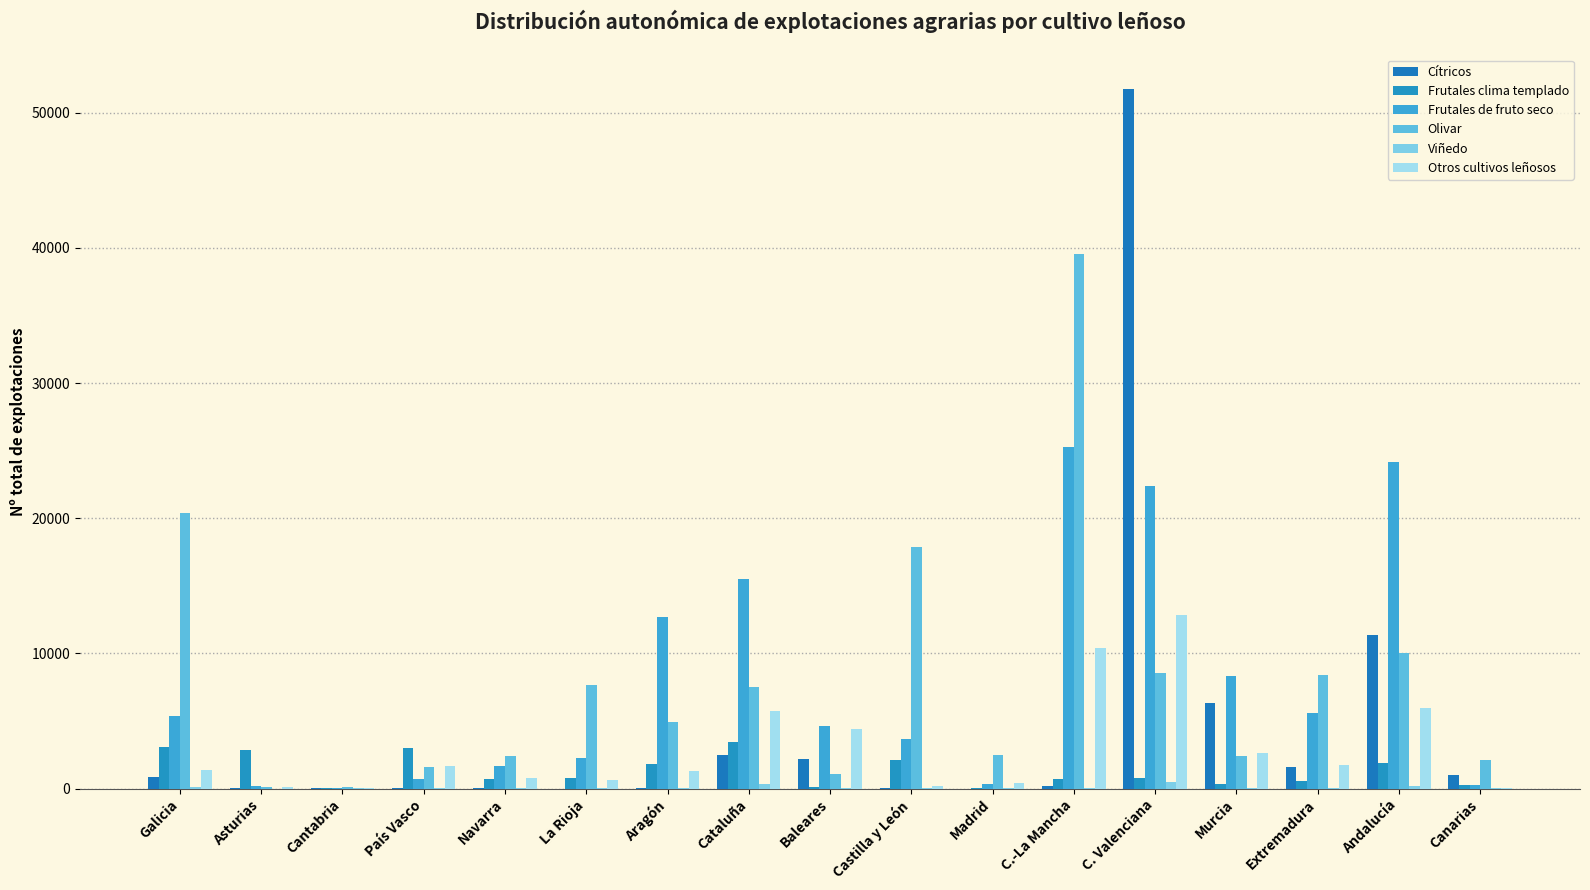

What is the difference between the Otros cultivos leñosos values at Navarra and Galicia?

603